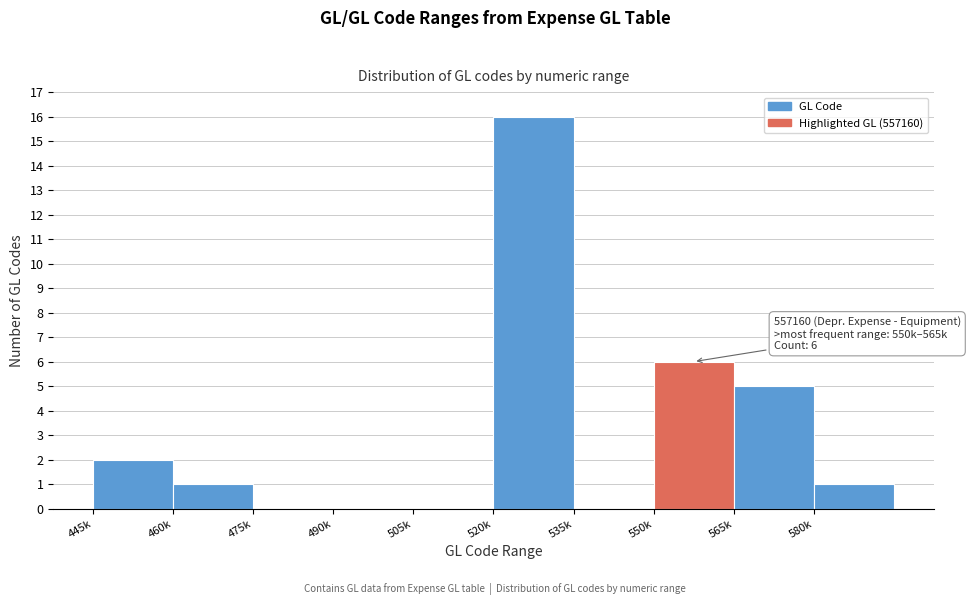

Reading left to right, extract all data points from this chart.

445k=2	460k=1	475k=0	490k=0	505k=0	520k=16	535k=0	550k=6	565k=5	580k=1